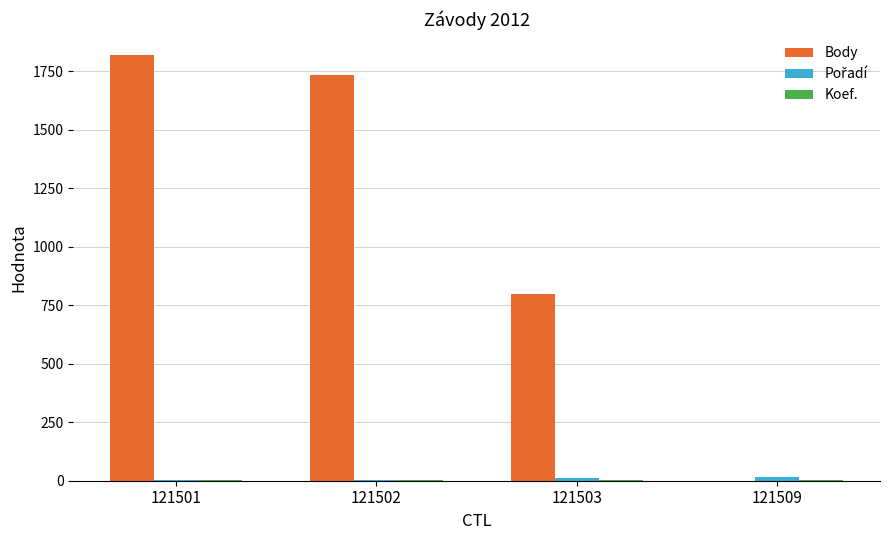

What is the maximum value shown in the chart?

1818